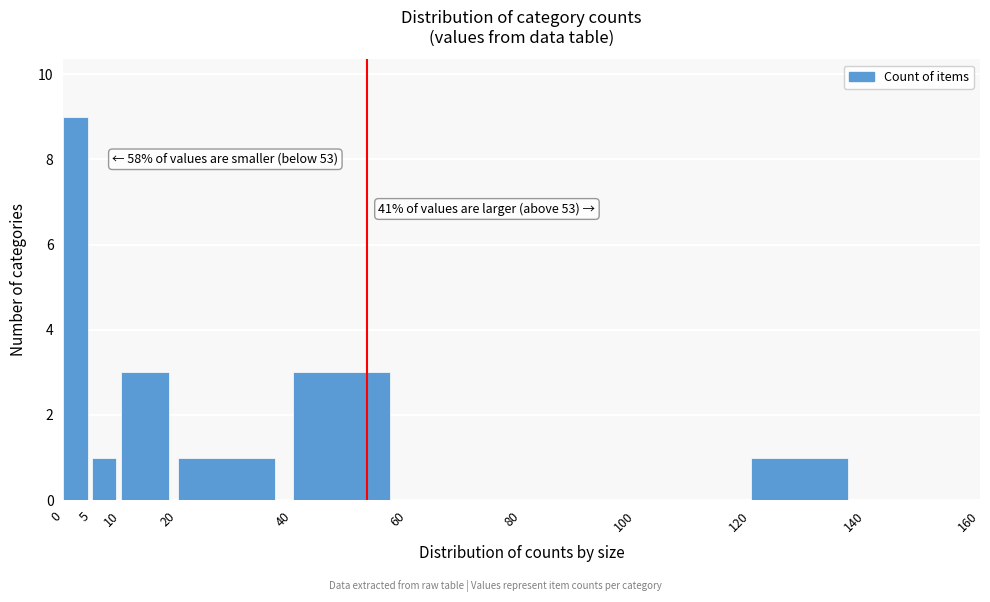

Which range on the x-axis has the tallest bar?

0 to 5